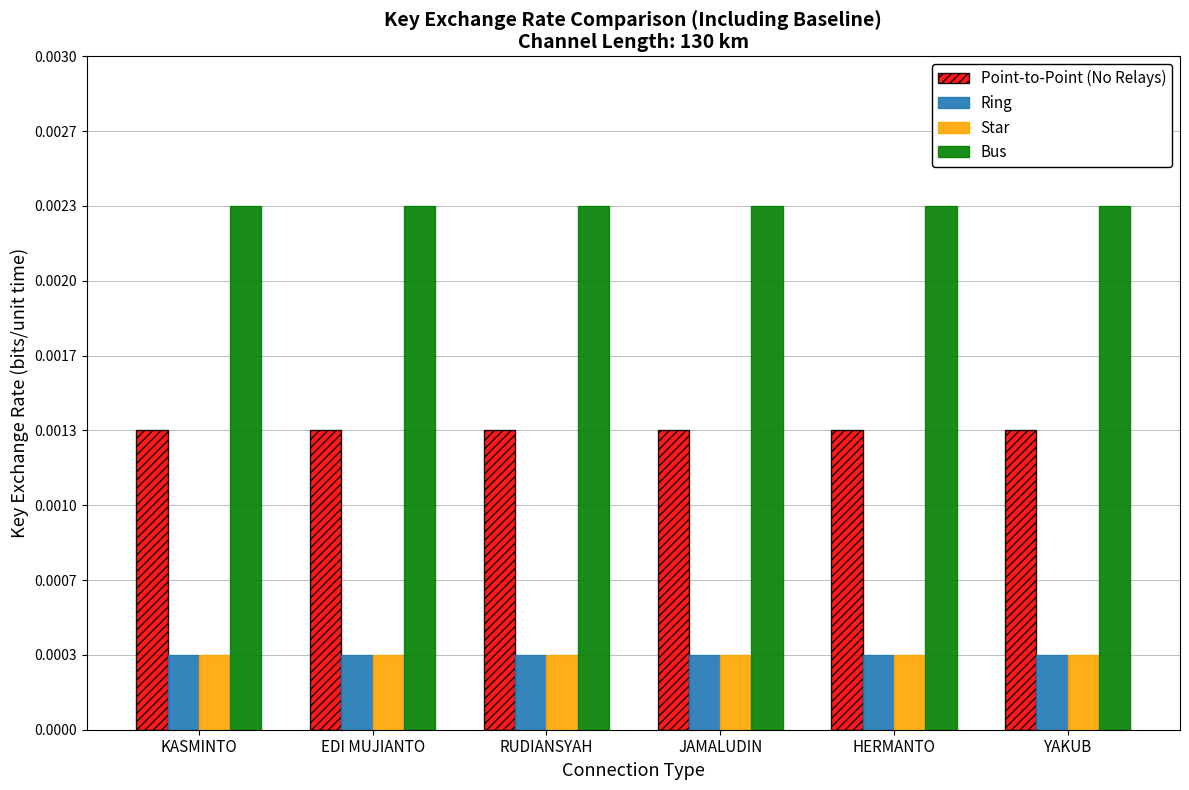

Are the bars horizontal?

No